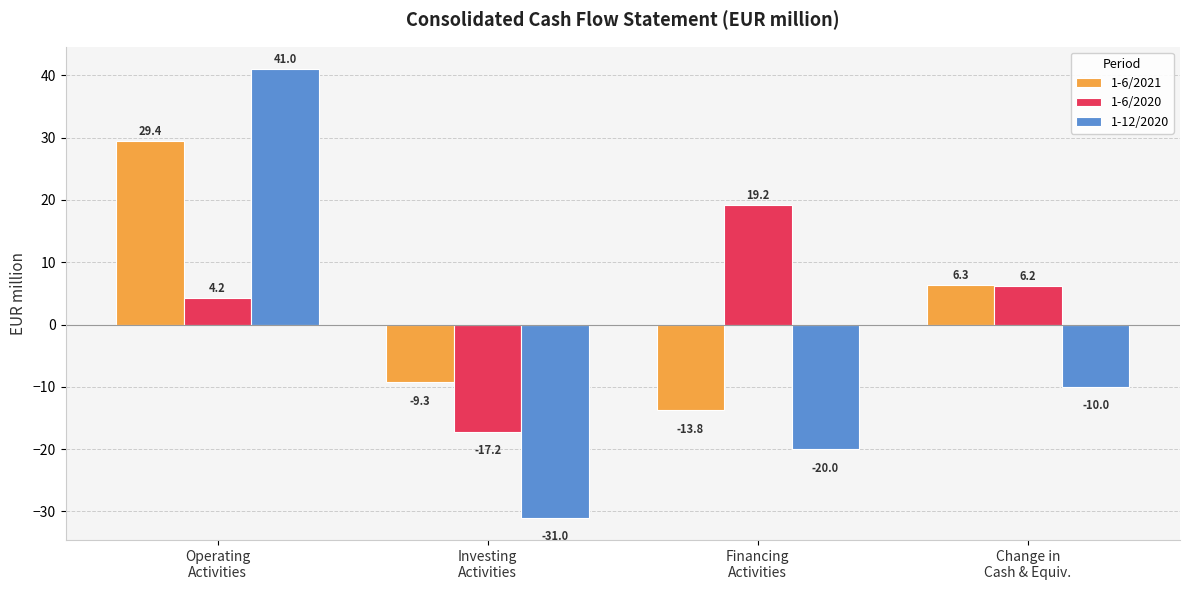

True or false: 1-6/2021 has a value of 6.3 at Change in
Cash & Equiv..

True